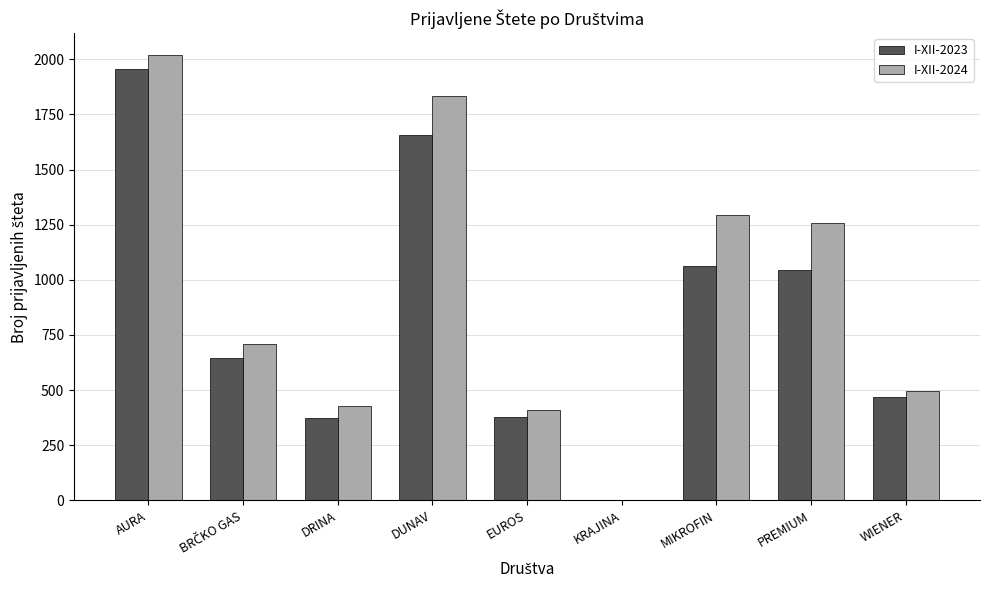

Is it true that I-XII-2023 equals 1063 at MIKROFIN?

True